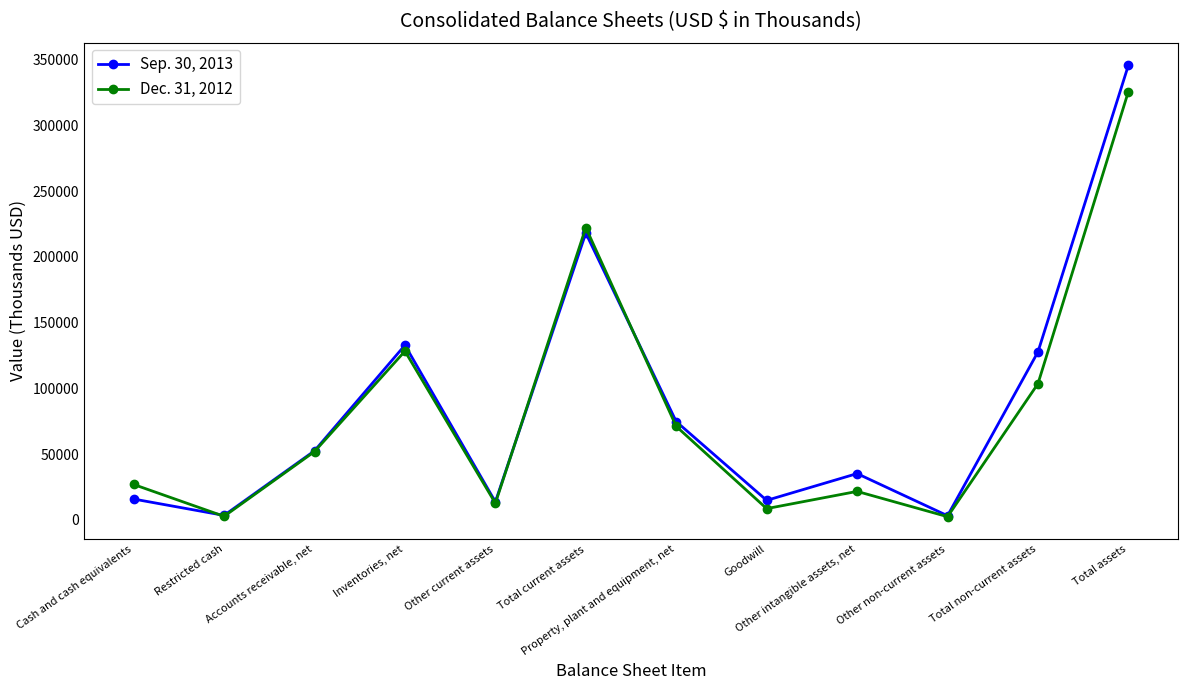

What is the greatest value displayed?

345644